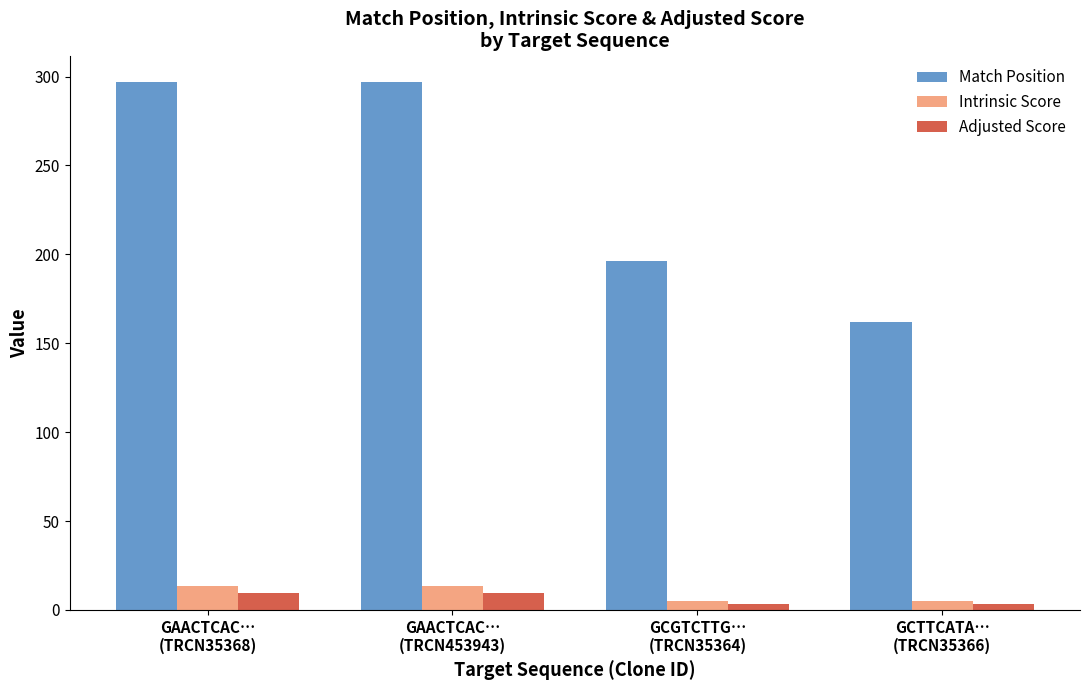

How many values in the Intrinsic Score series are below 13?

2